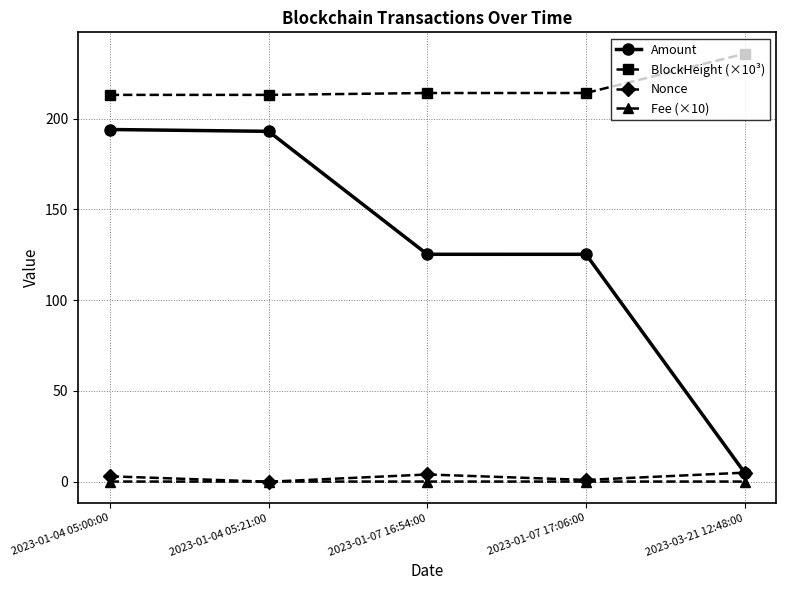

What is the maximum value shown in the chart?

235.7